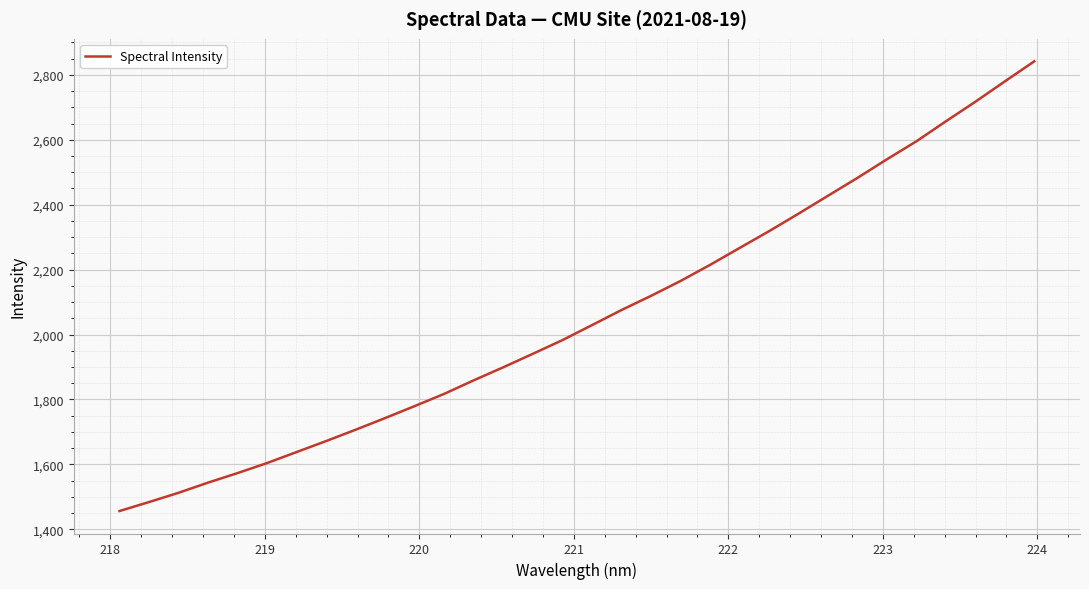

What is the difference between the maximum and minimum values?

1385.9